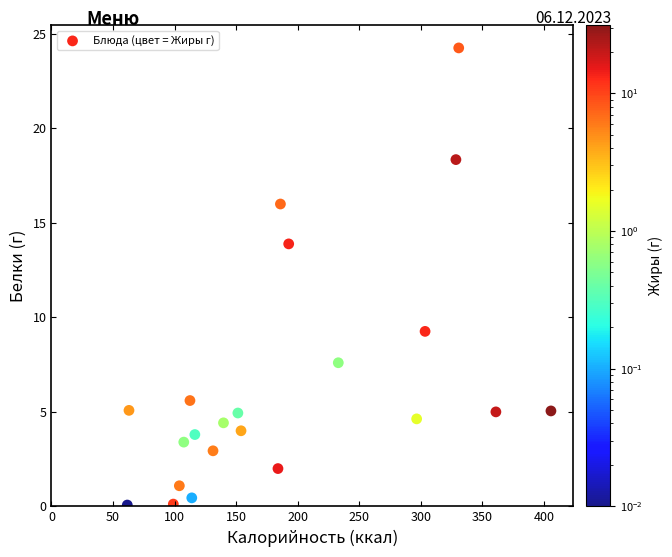

What is the range of Y values (max minus min)?

24.3